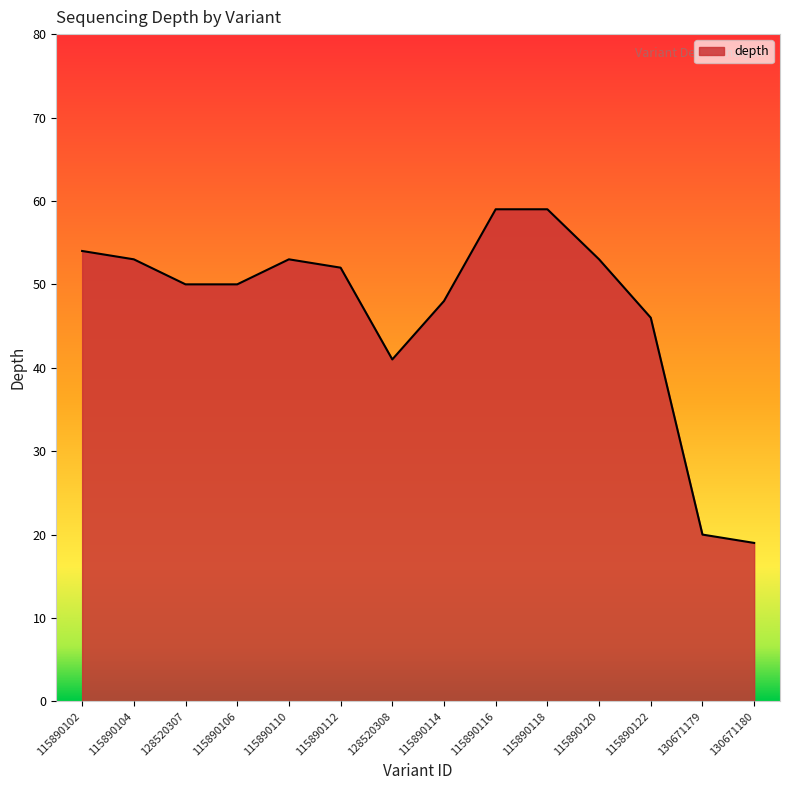

Between 115890120 and 128520307, which is larger?

115890120